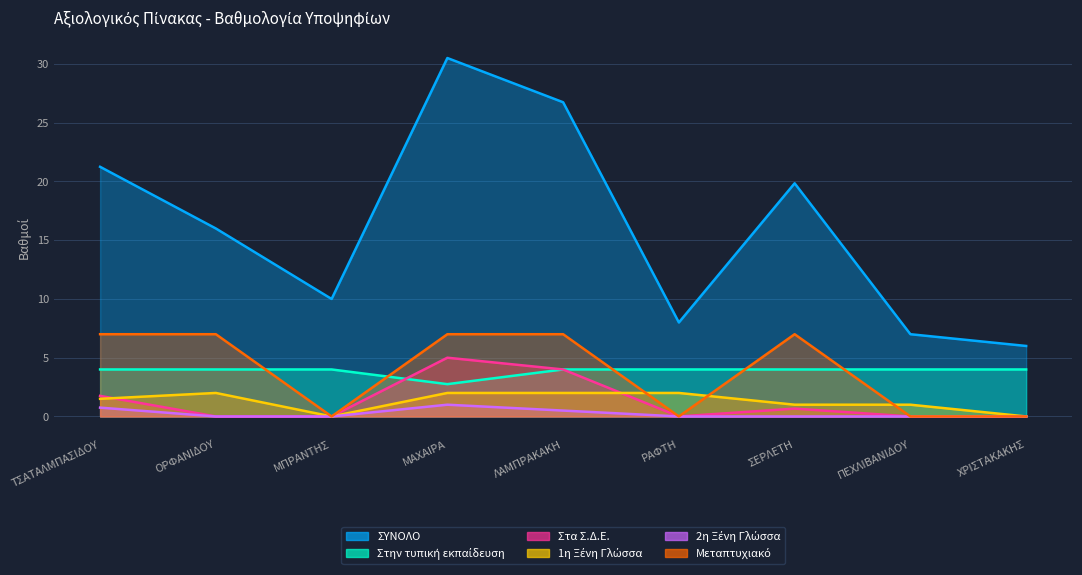

How many data points in Στα Σ.Δ.Ε. are above 0?

4